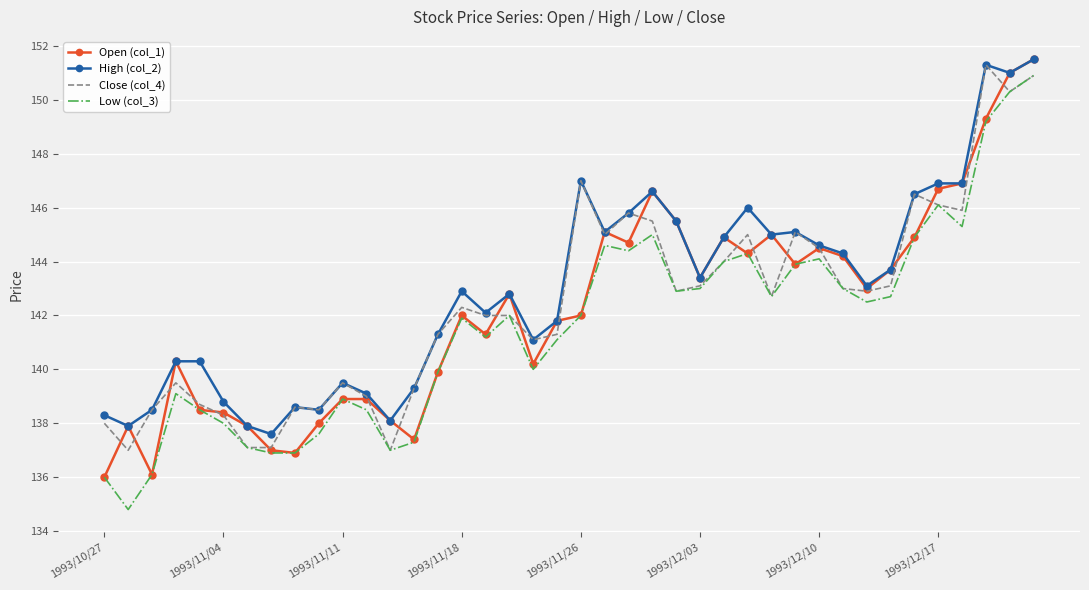

True or false: High (col_2) and Low (col_3) intersect in this chart.

False